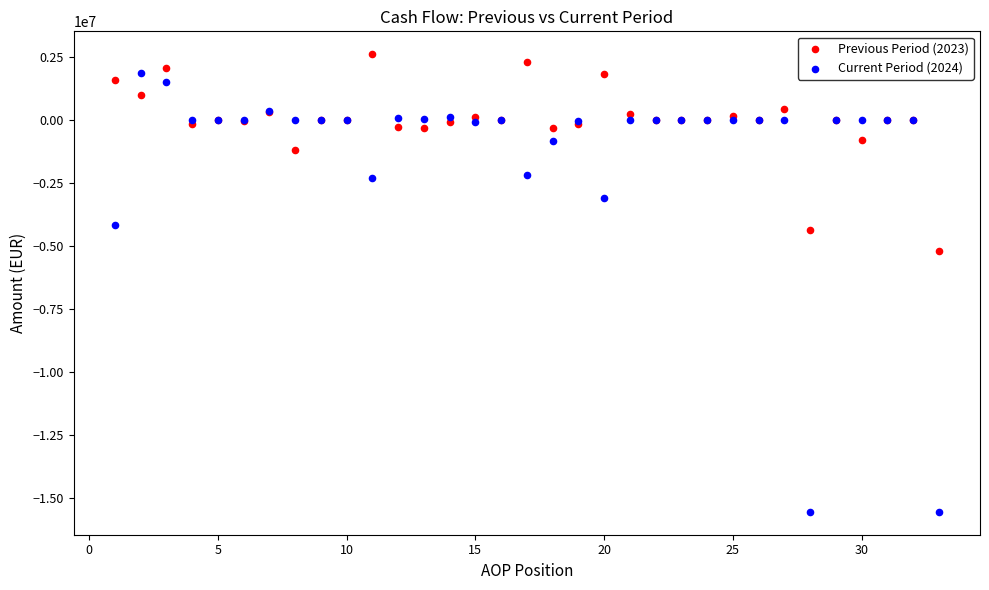

Which series has the widest spread of Y values?

Current Period (2024)